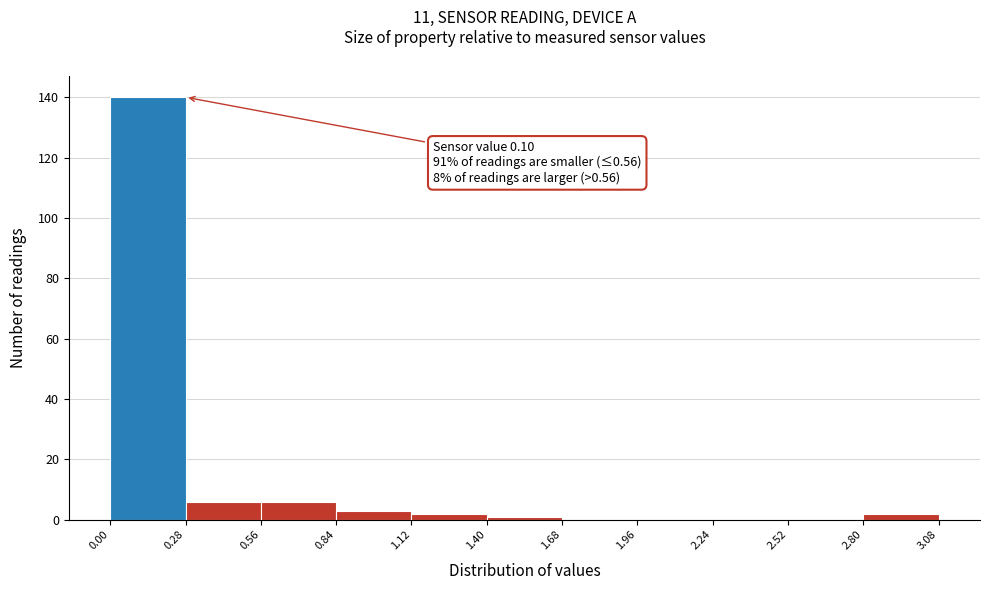

Which range on the x-axis has the tallest bar?

0.00 to 0.28